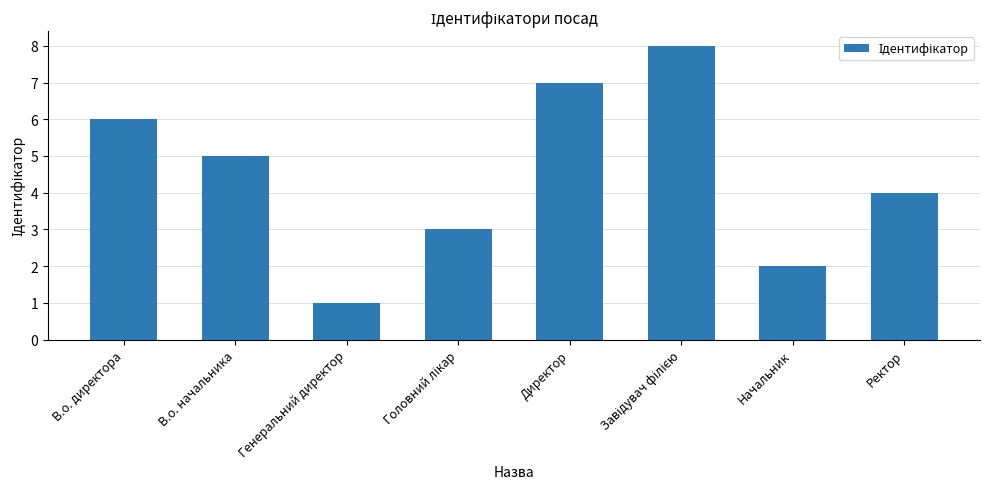

Which label corresponds to the smallest value in the chart?

Генеральний директор